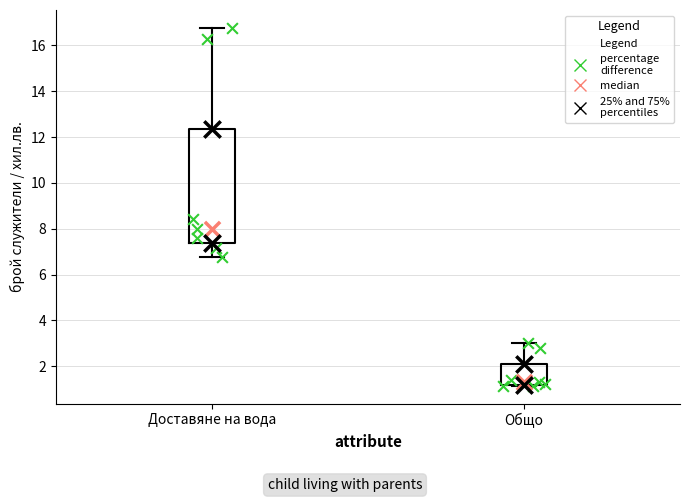

Reading left to right, read every box against the y-axis: the position of its median line, the range the box covers, and the ends of its whiskers. The values are not printed on the chart, so give them approximately, as read against the axis.

Доставяне на вода: median 8.0, box 7.4 to 12.4, whiskers 6.8 to 16.8
Общо: median 1.4, box 1.2 to 2.2, whiskers 1.2 to 3.0